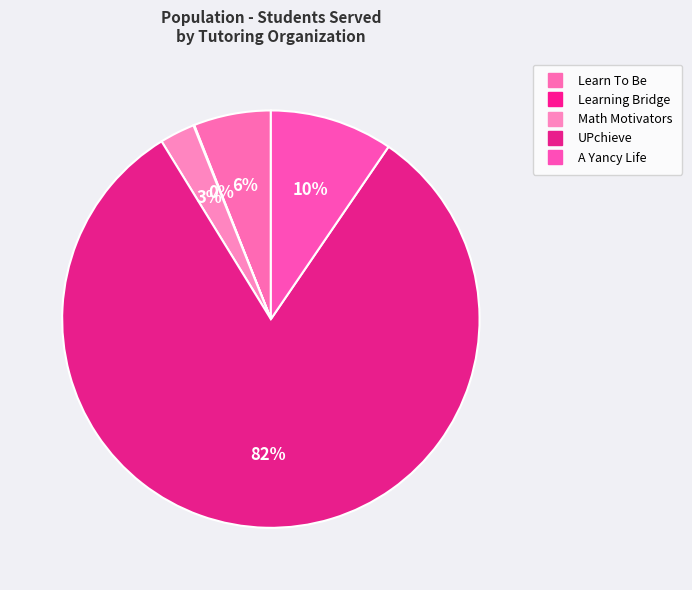

To the nearest percent, what is the average slice percentage?

20%